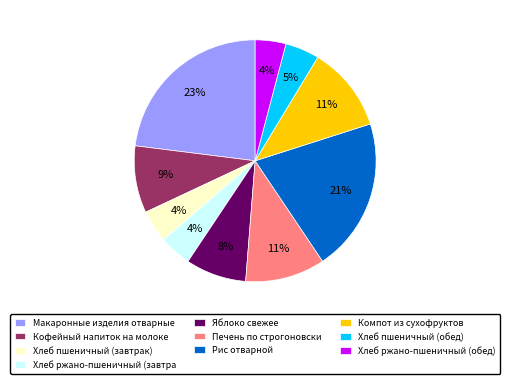

Between Печень по строгоновски and Хлеб ржано-пшеничный (обед), which is larger?

Печень по строгоновски